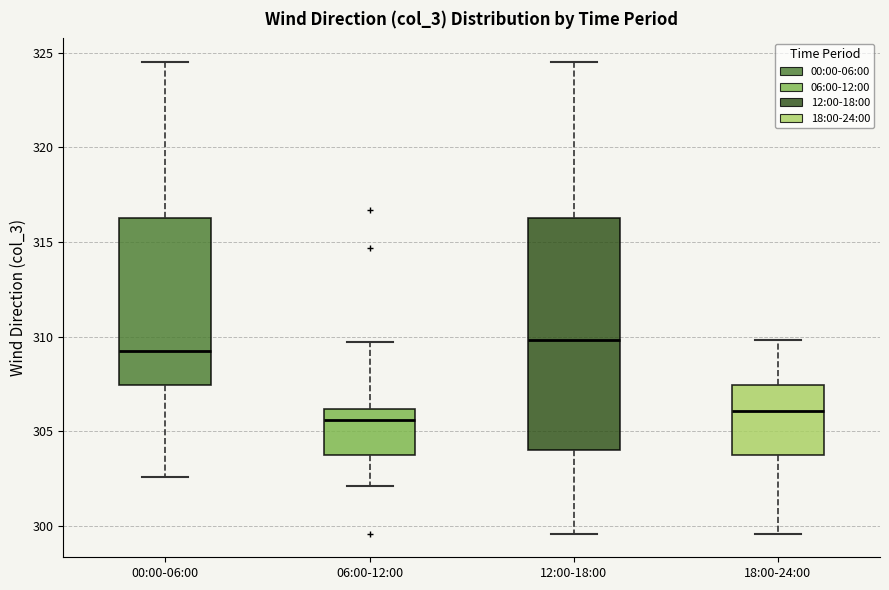

Where does the median line of the box for 06:00-12:00 sit on the y-axis? The values are not printed on the chart, so give them approximately, as read against the axis.

305.5